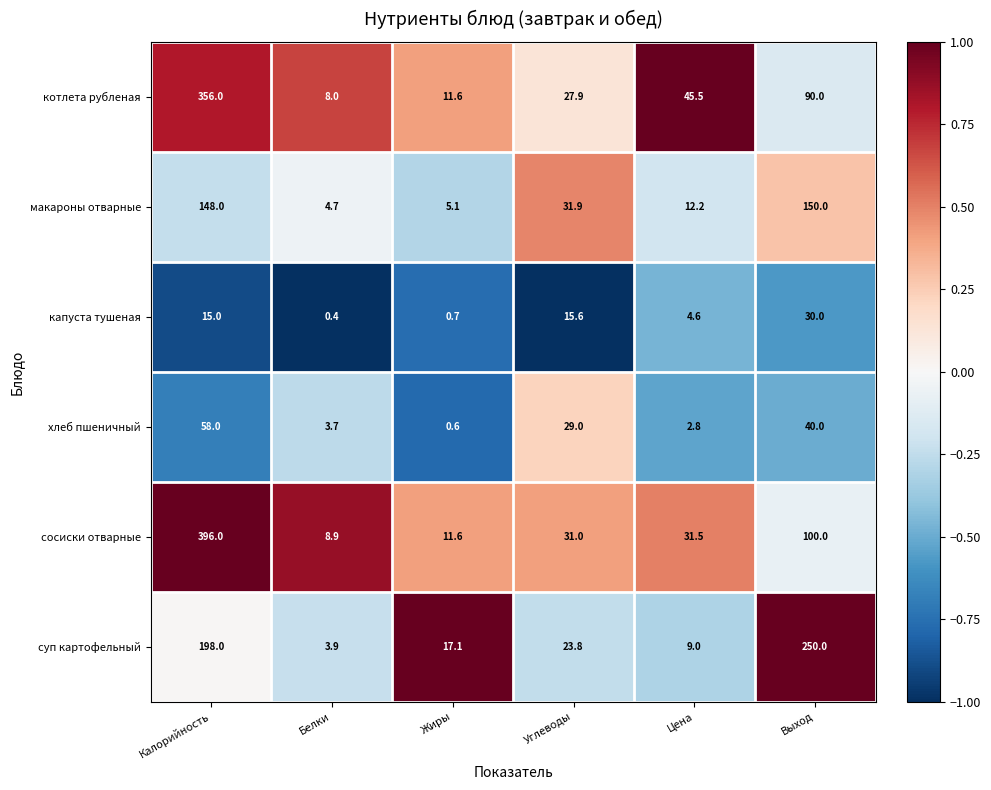

What is the sum of the сосиски отварные values at Углеводы and Калорийность?

427.0